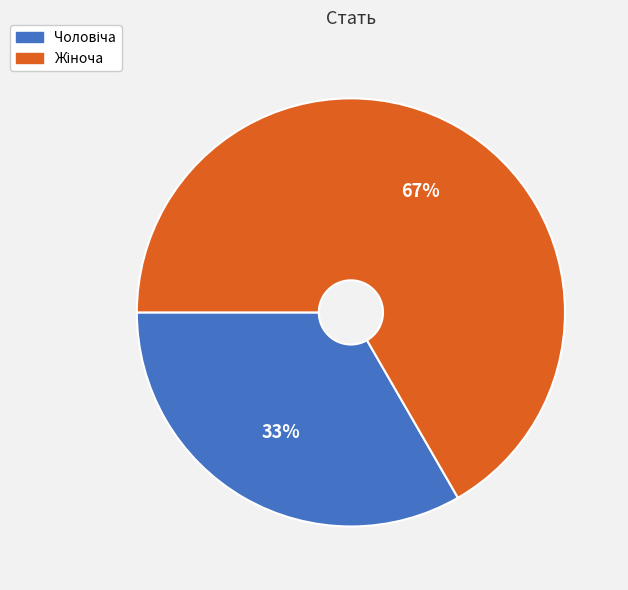

Is there any slice that represents more than half of the pie?

Yes